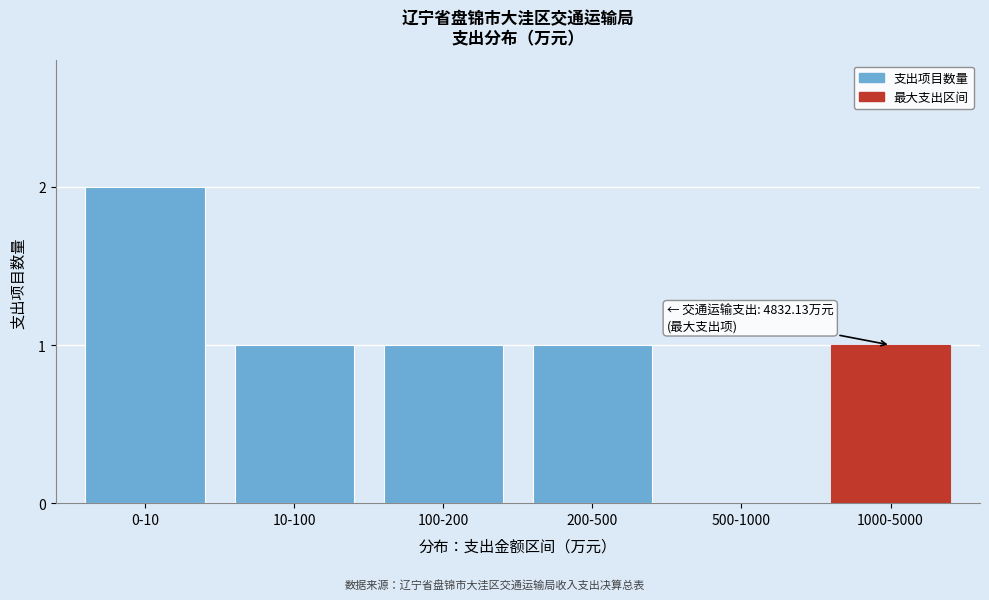

Reading left to right, transcribe all the data shown in this chart.

0-10=2	10-100=1	100-200=1	200-500=1	500-1000=0	1000-5000=1